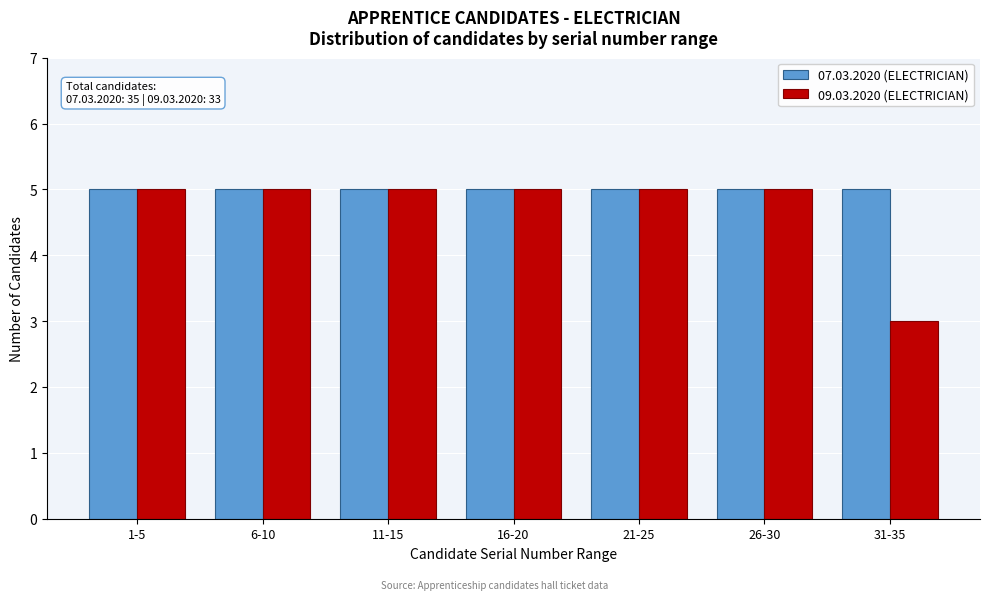

Reading left to right, transcribe all the data shown in this chart.

07.03.2020 (ELECTRICIAN): 5	5	5	5	5	5	5
09.03.2020 (ELECTRICIAN): 5	5	5	5	5	5	3